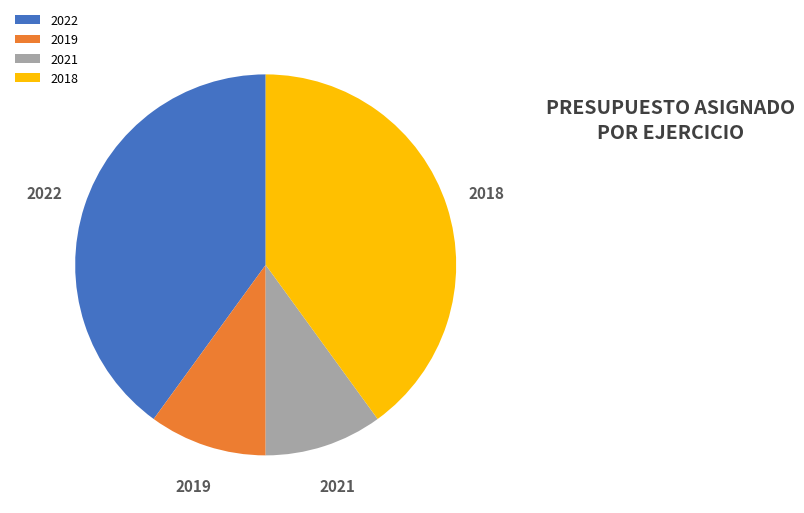

True or false: 2018 accounts for 55% of the total.

False